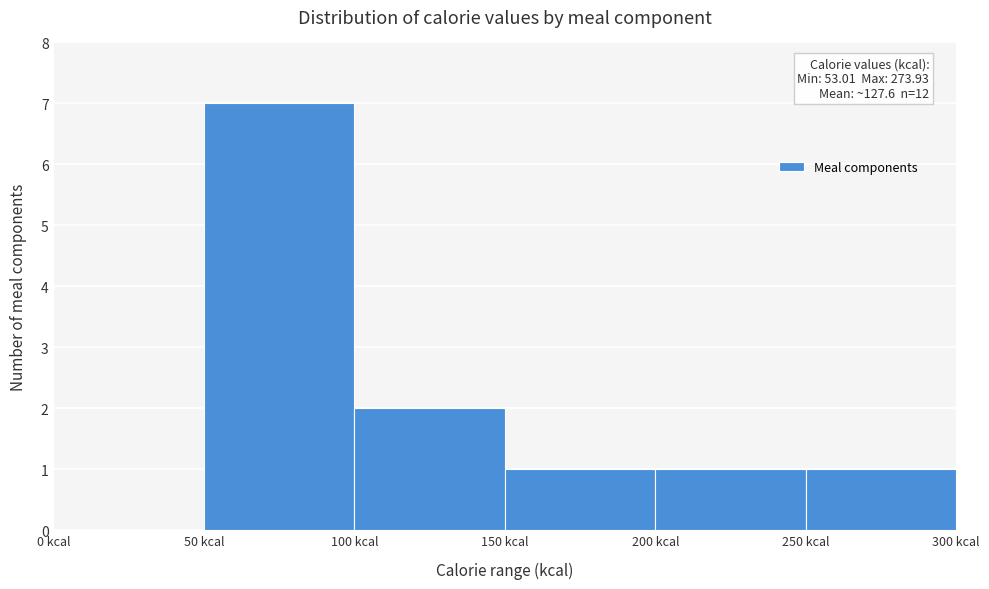

Which range on the x-axis has the tallest bar?

50 to 100